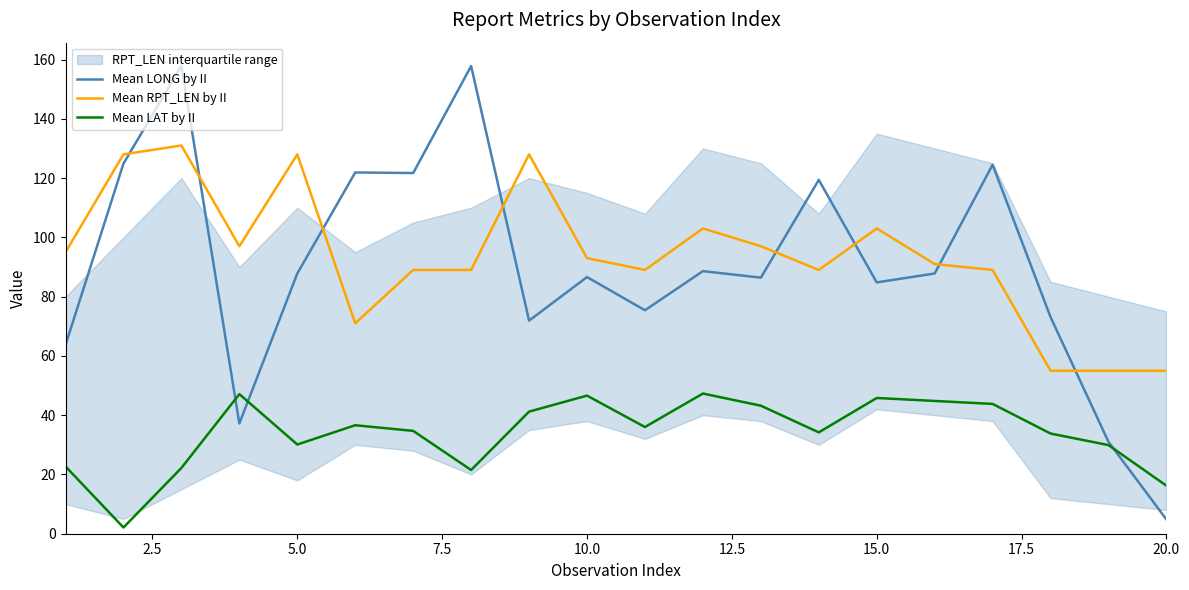

How many lines are shown in the chart?

3